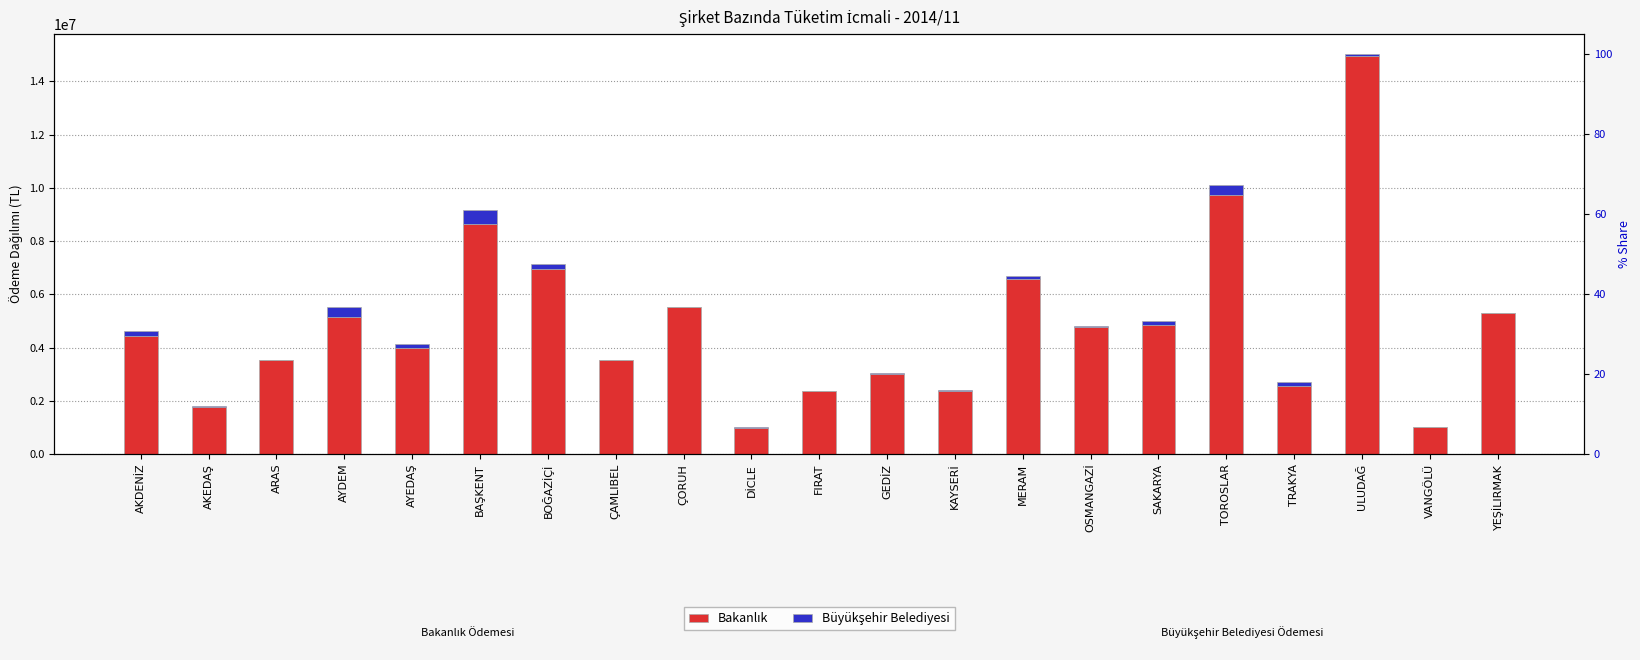

What is the spread (max minus min) of values at AYDEM?

4774162.0